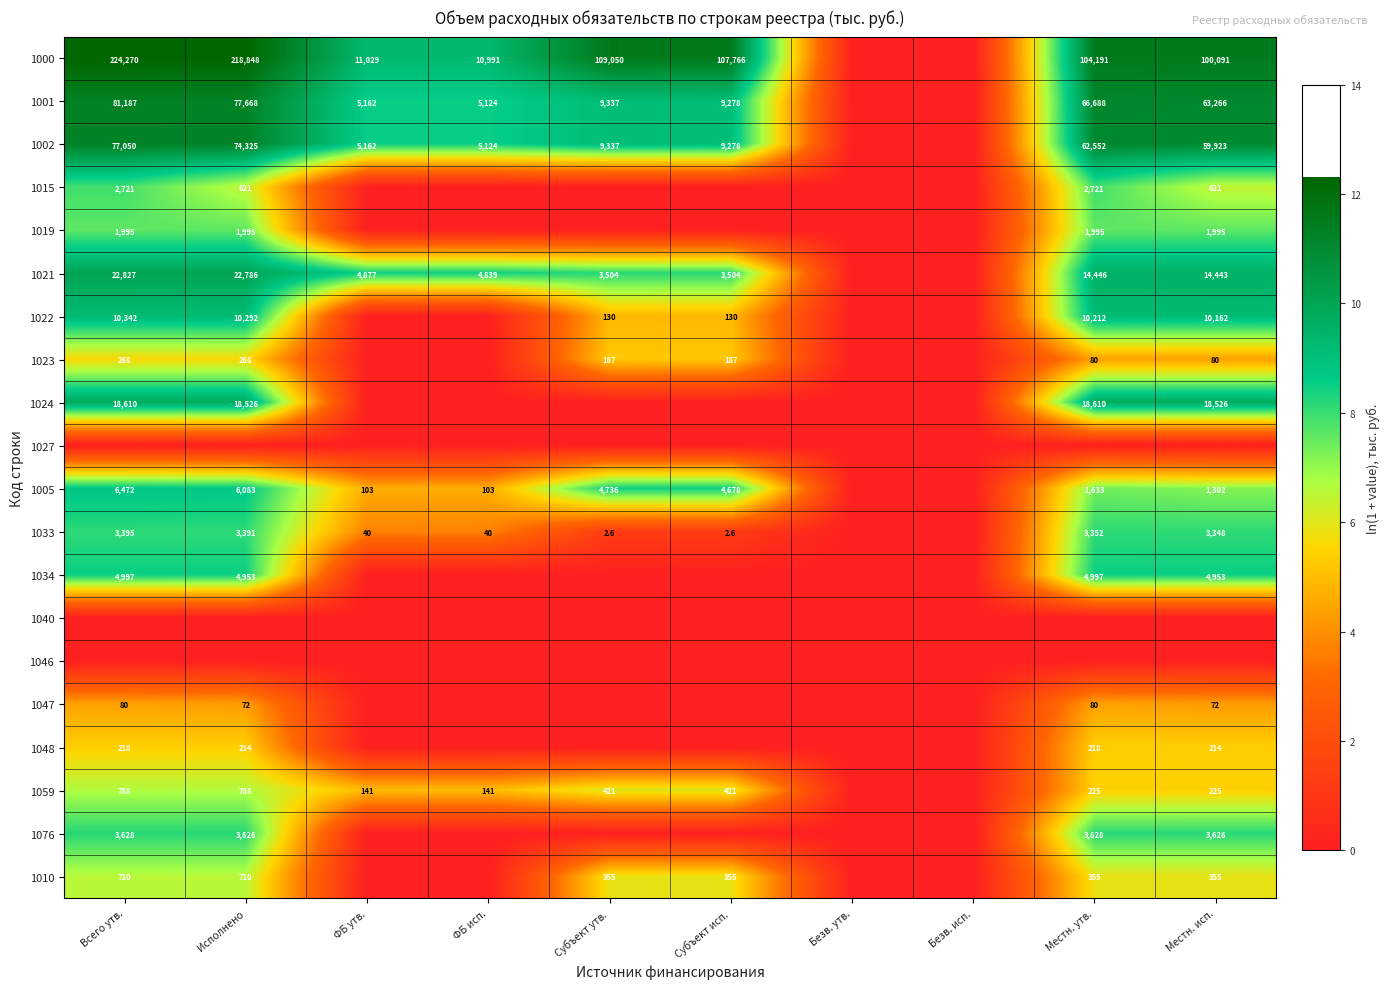

True or false: 1021 has a value of 7628.9 at ФБ исп..

False